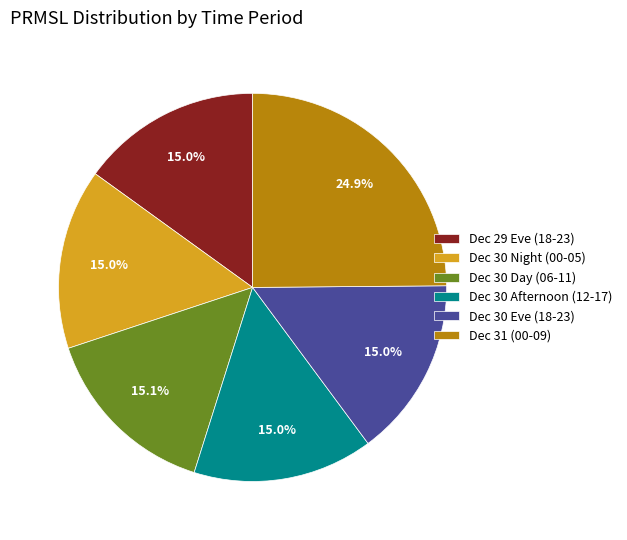

Combined, do Dec 29 Eve (18-23) and Dec 31 (00-09) account for over 50%?

No